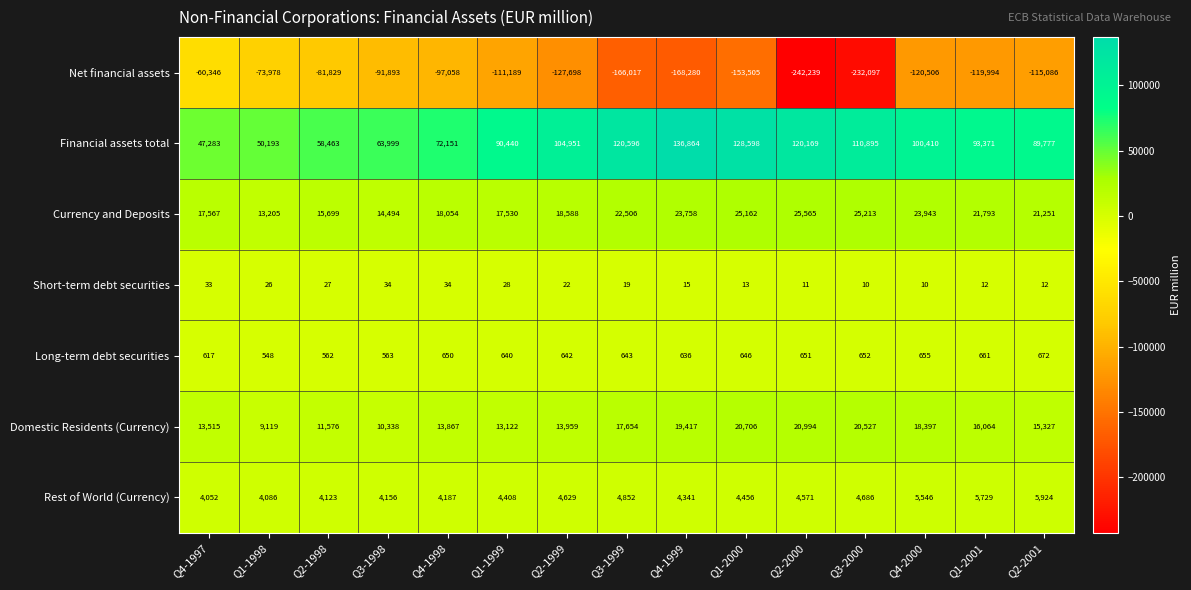

True or false: Currency and Deposits has a value of 15217 at Q3-2000.

False